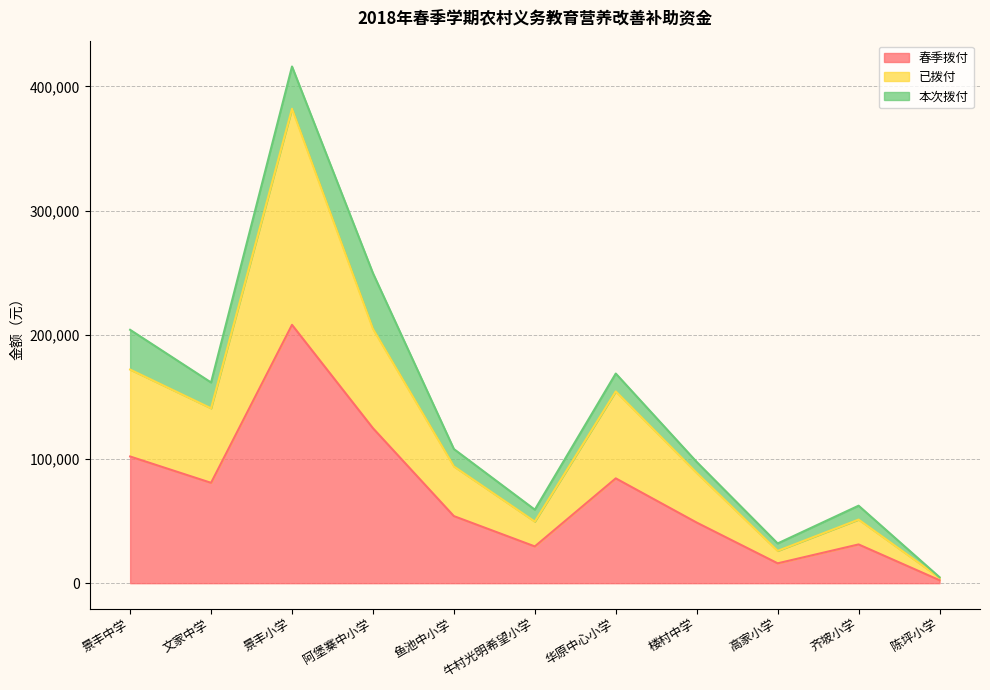

Which category has the highest value in the 已拨付 series?

景丰小学